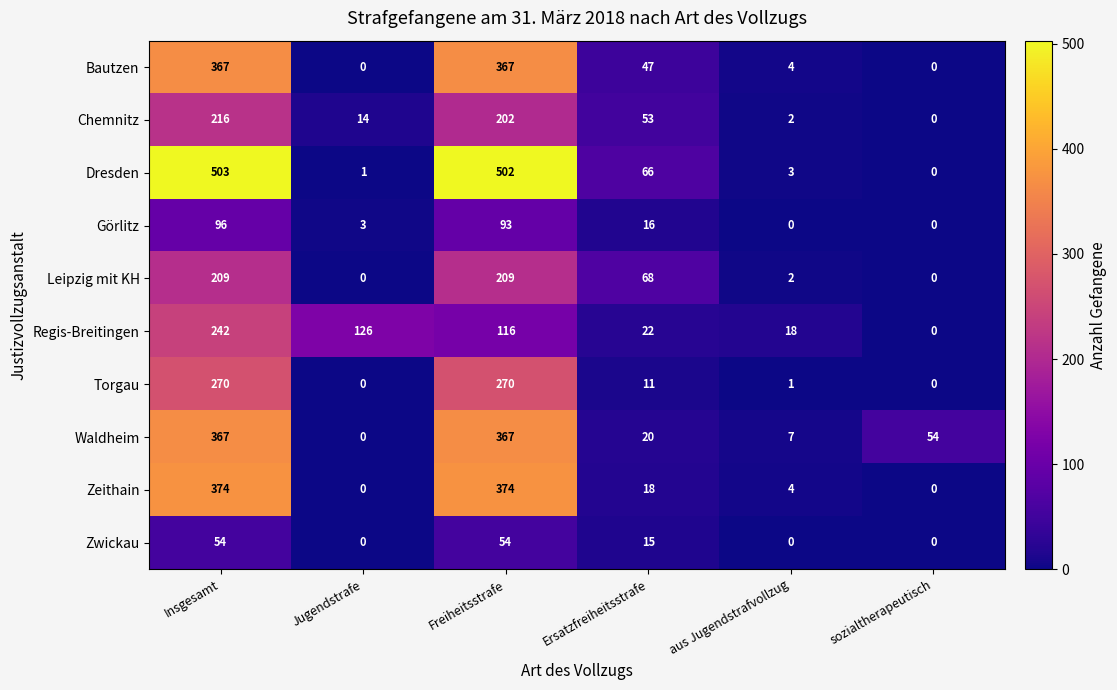

Which series has the widest spread of values?

Dresden